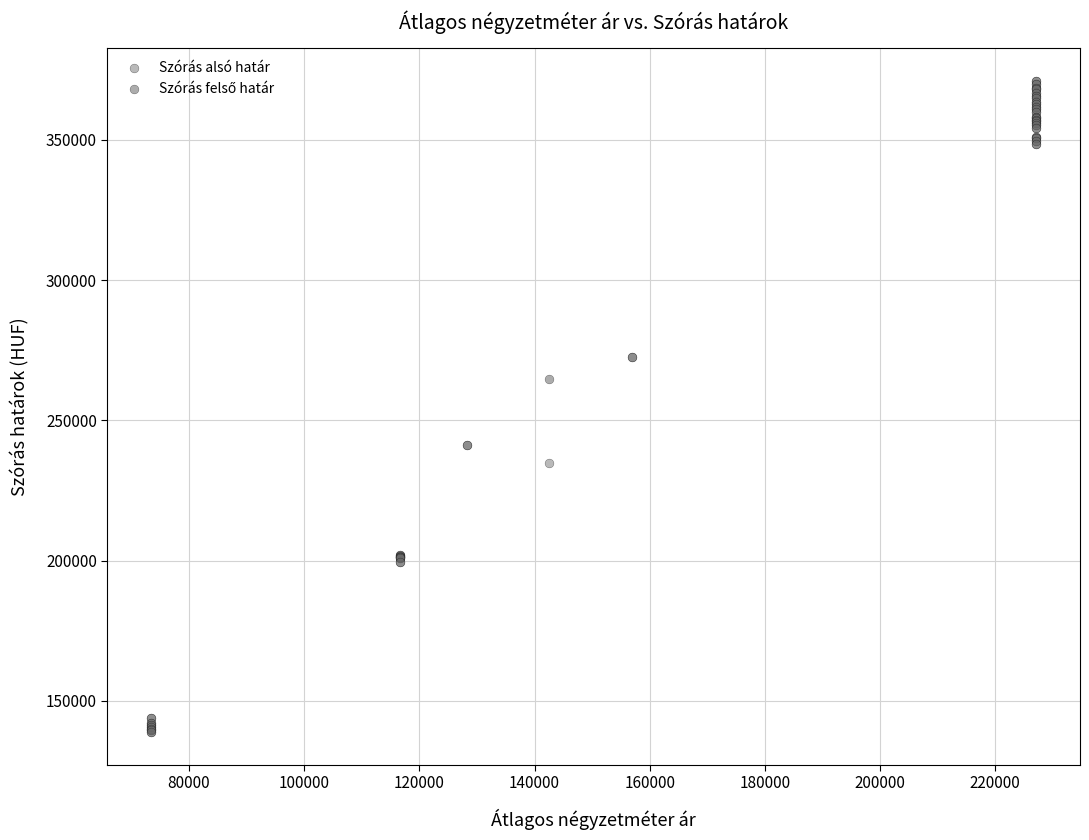

Across all series, what Y value is closest to 254953?

264739